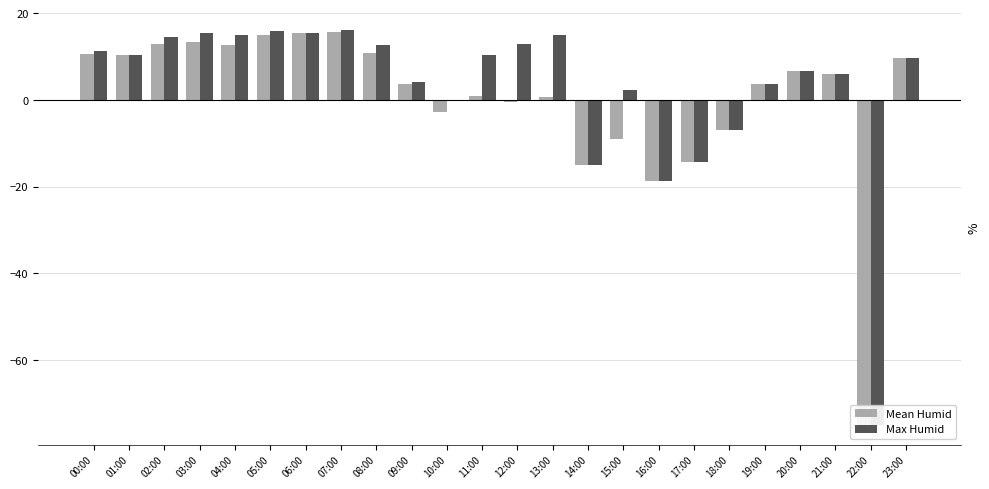

How many positive values does the Max Humid series have?

18